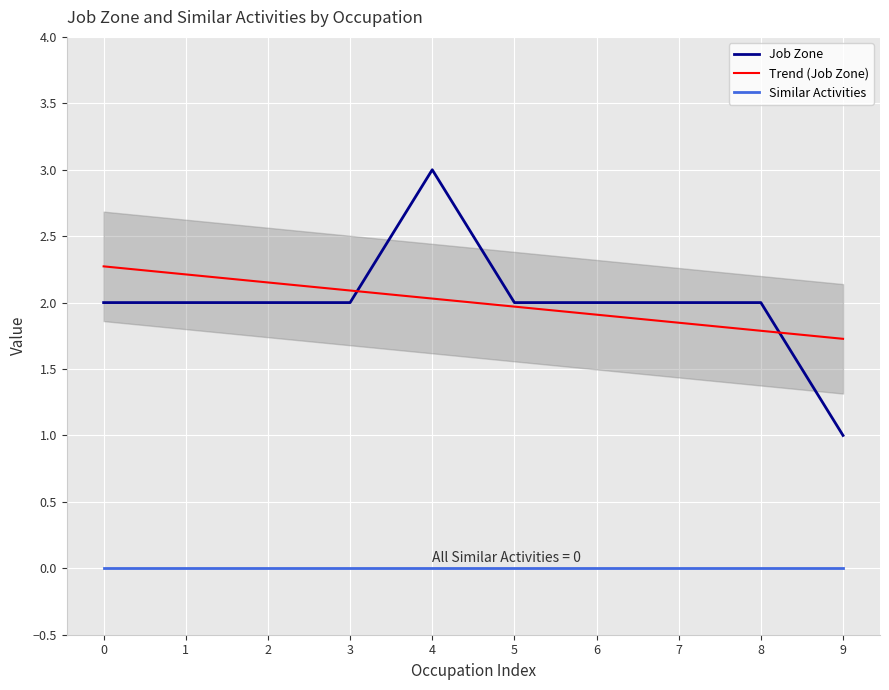

True or false: Job Zone and Similar Activities intersect in this chart.

False